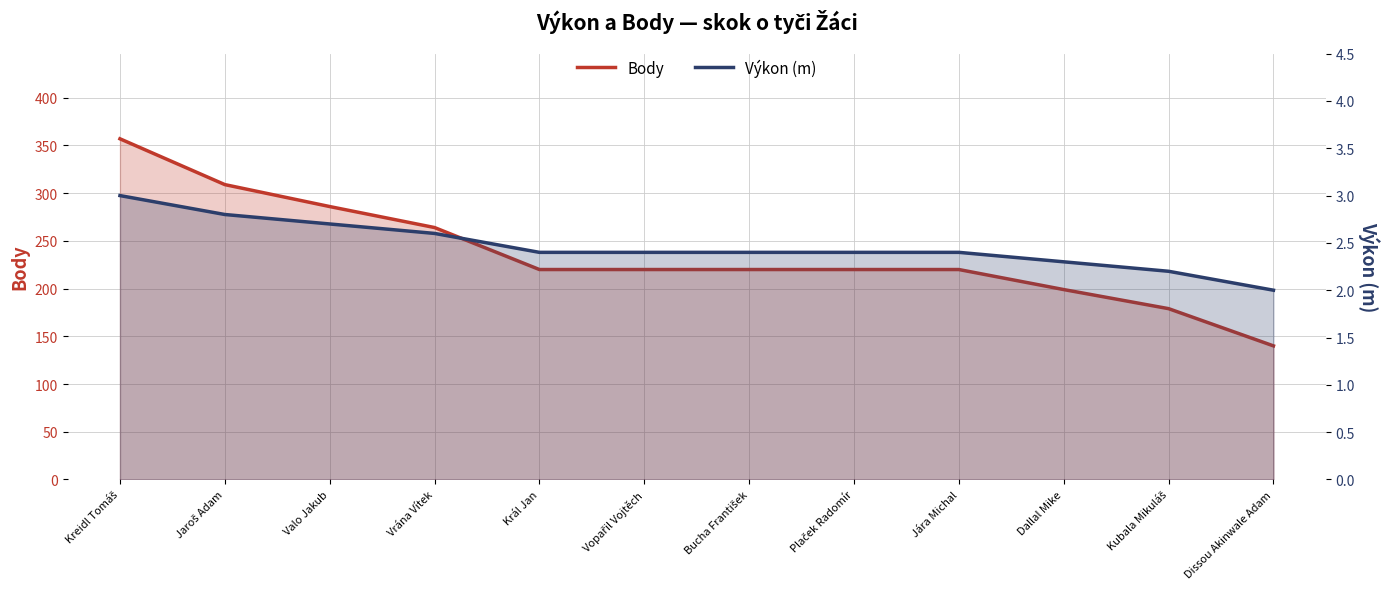

What is the label of the 1st point from the left?

Kreidl Tomáš